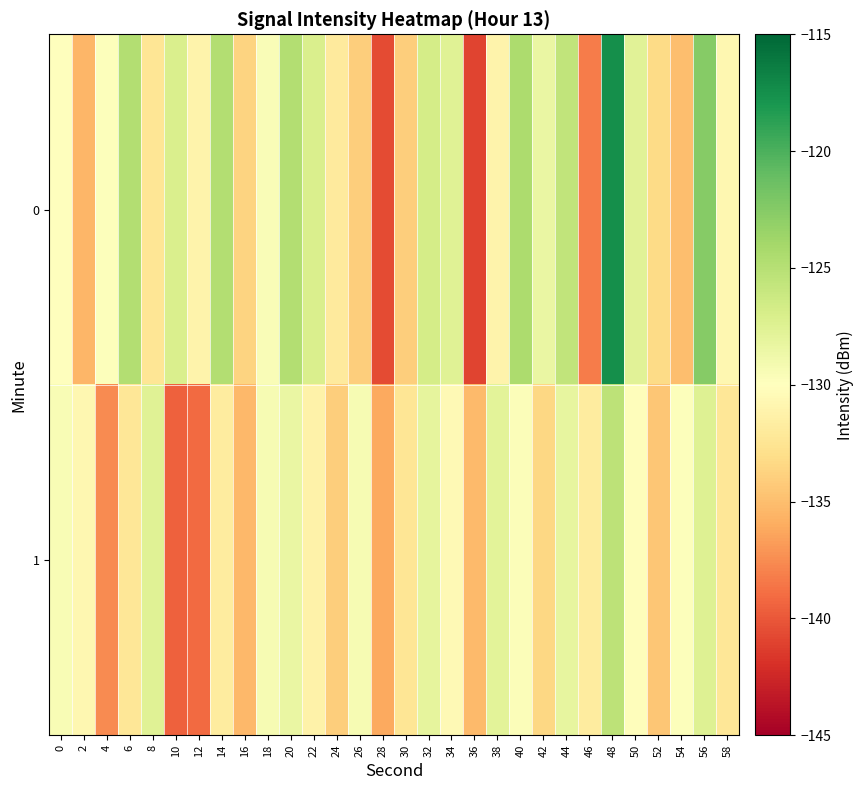

Which has a higher value, 14 or 8?

14